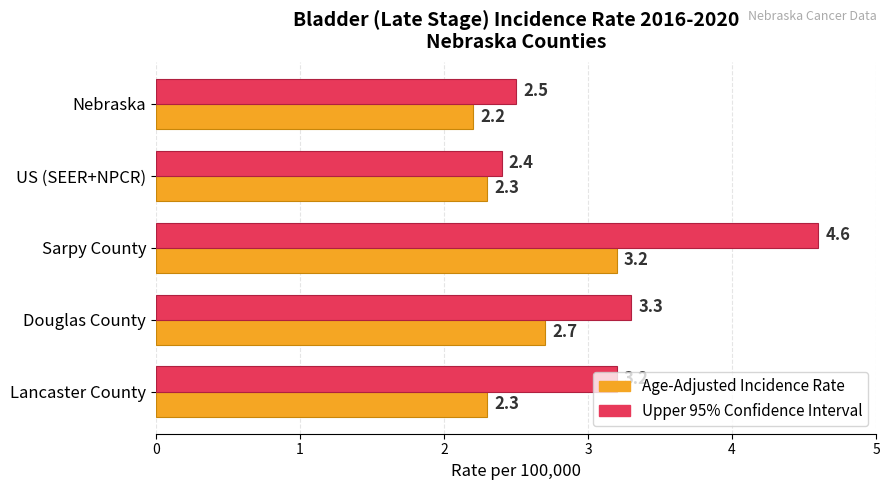

Rank the series by their average value, from lowest to highest.

Age-Adjusted Incidence Rate, Upper 95% Confidence Interval